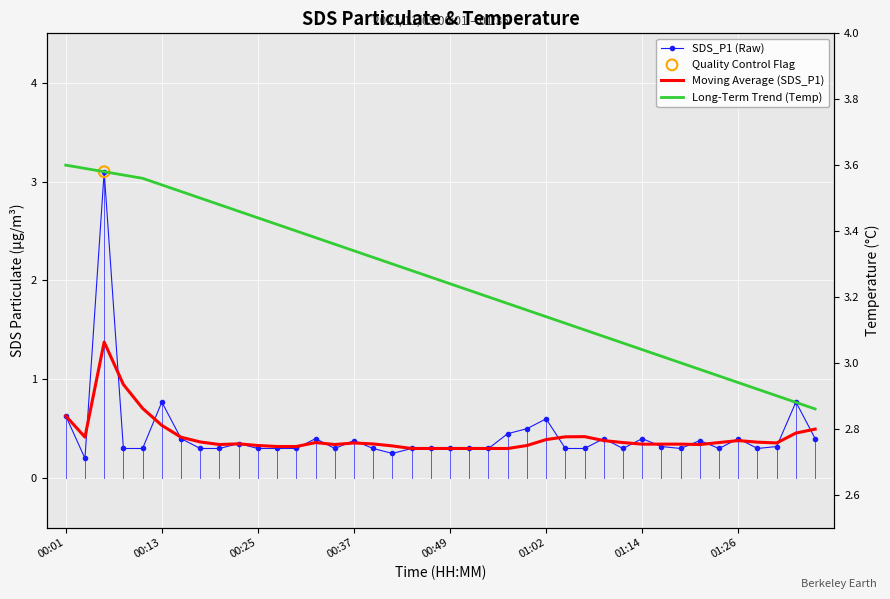

At how many categories does at least one series exceed 0?

40